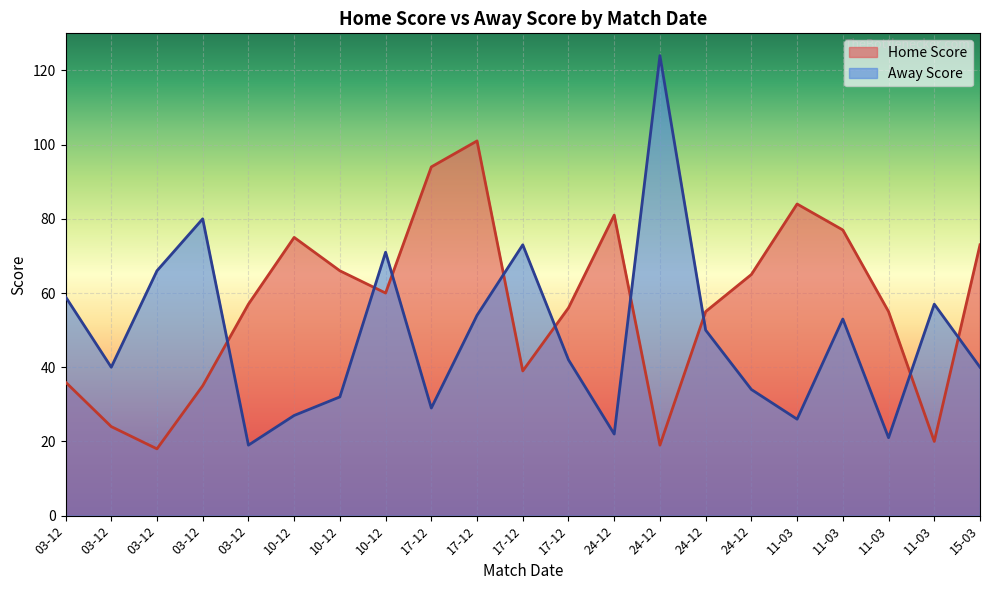

What is the difference between the Away Score values at 11-03 and 17-12?

3